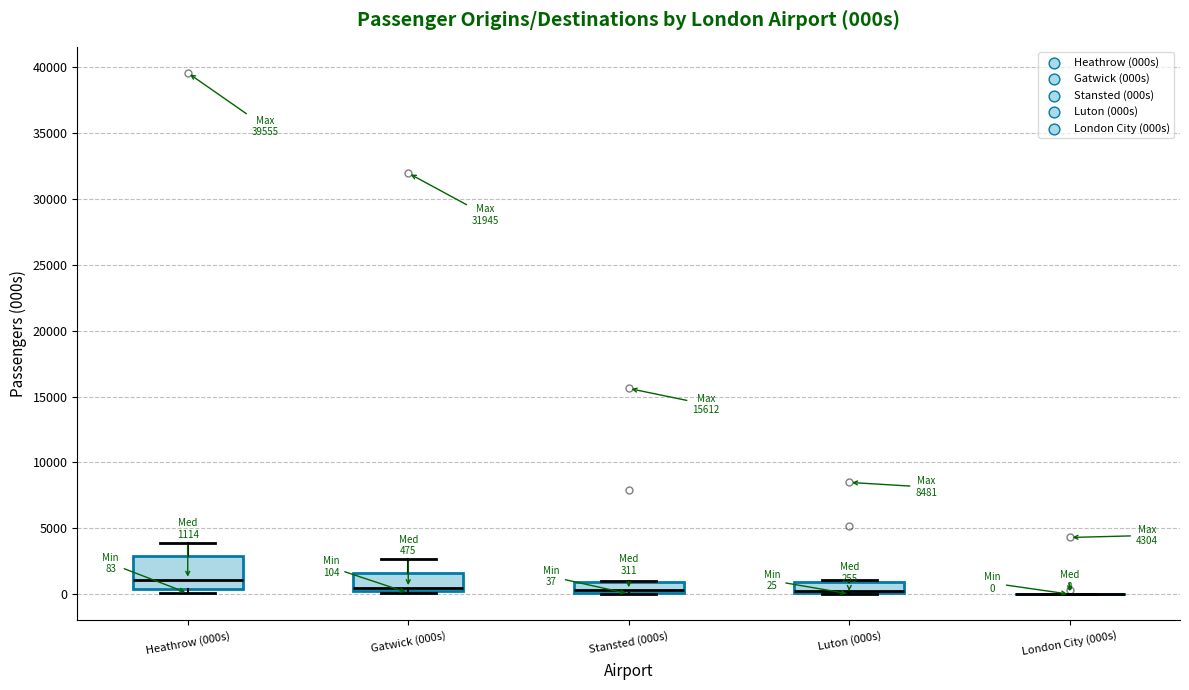

Which box is the tallest, from its lower edge to its upper edge?

Heathrow (000s)